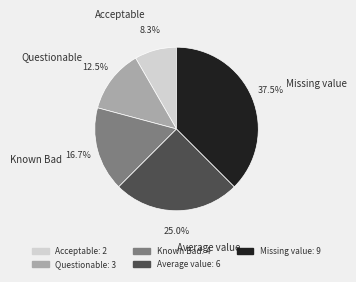

Between Known Bad and Acceptable, which is larger?

Known Bad